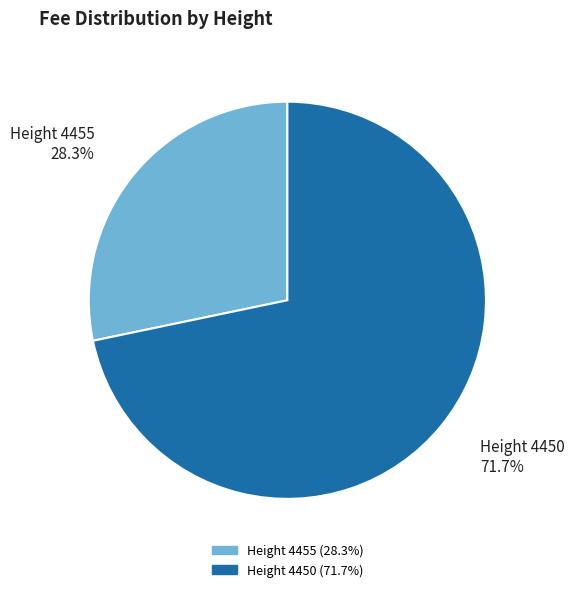

Rank the categories by value from lowest to highest.

Height 4455, Height 4450